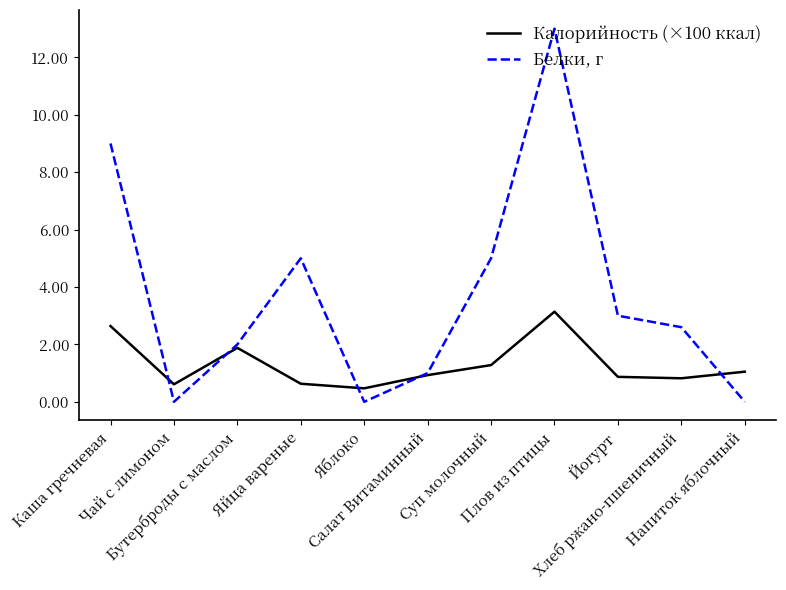

At which label does Белки, г first exceed 2?

Каша гречневая